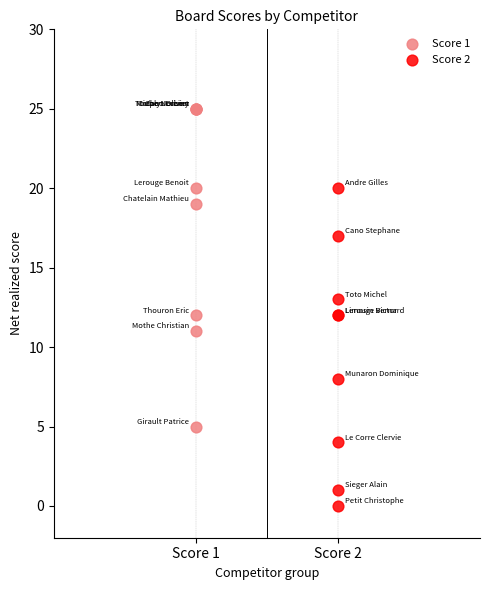

Which series contains the lowest Y value?

Score 2